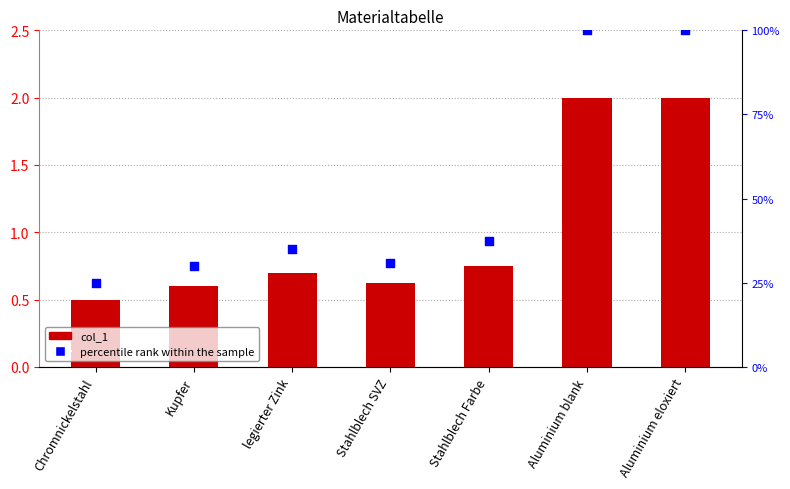

What are all the series names shown in the legend?

col_1, percentile rank